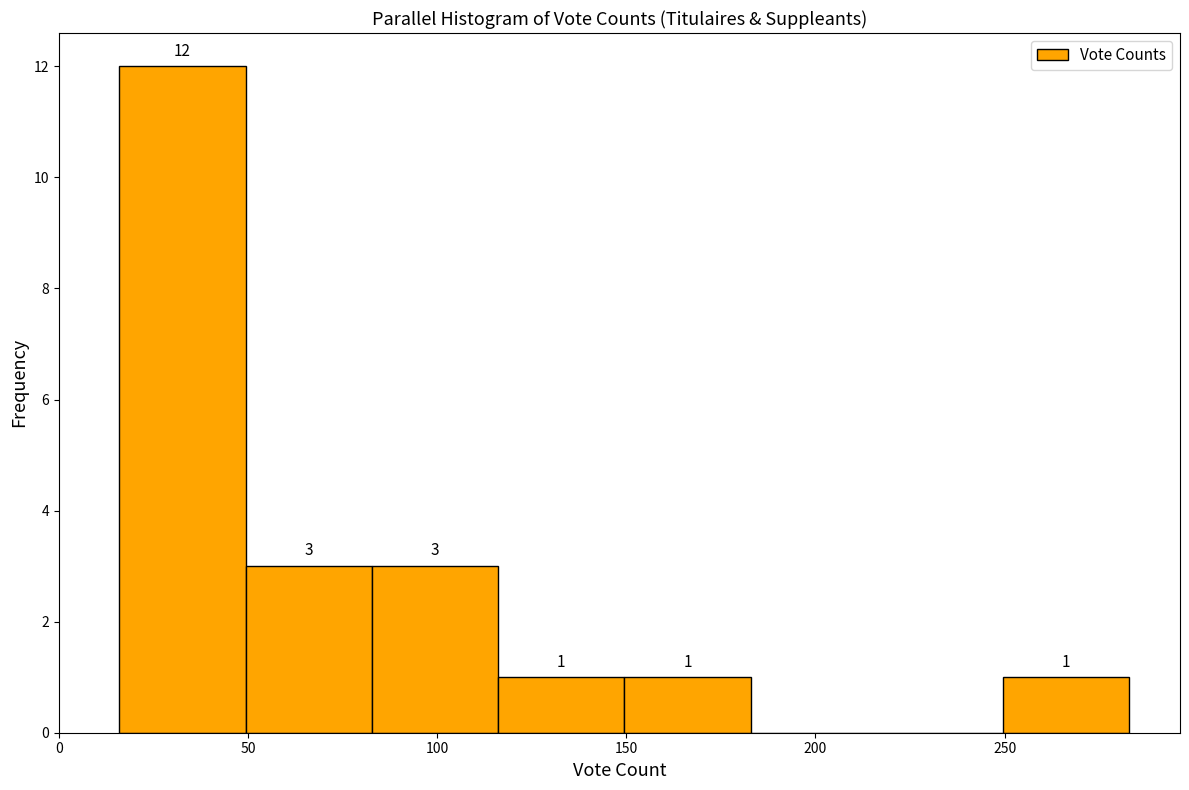

Which range on the x-axis has the tallest bar?

15 to 50